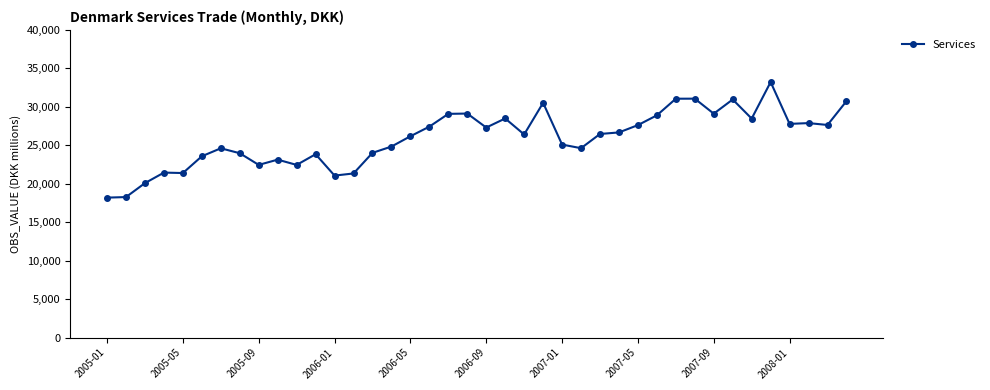

What is the value of the 38th point from the left?

27887